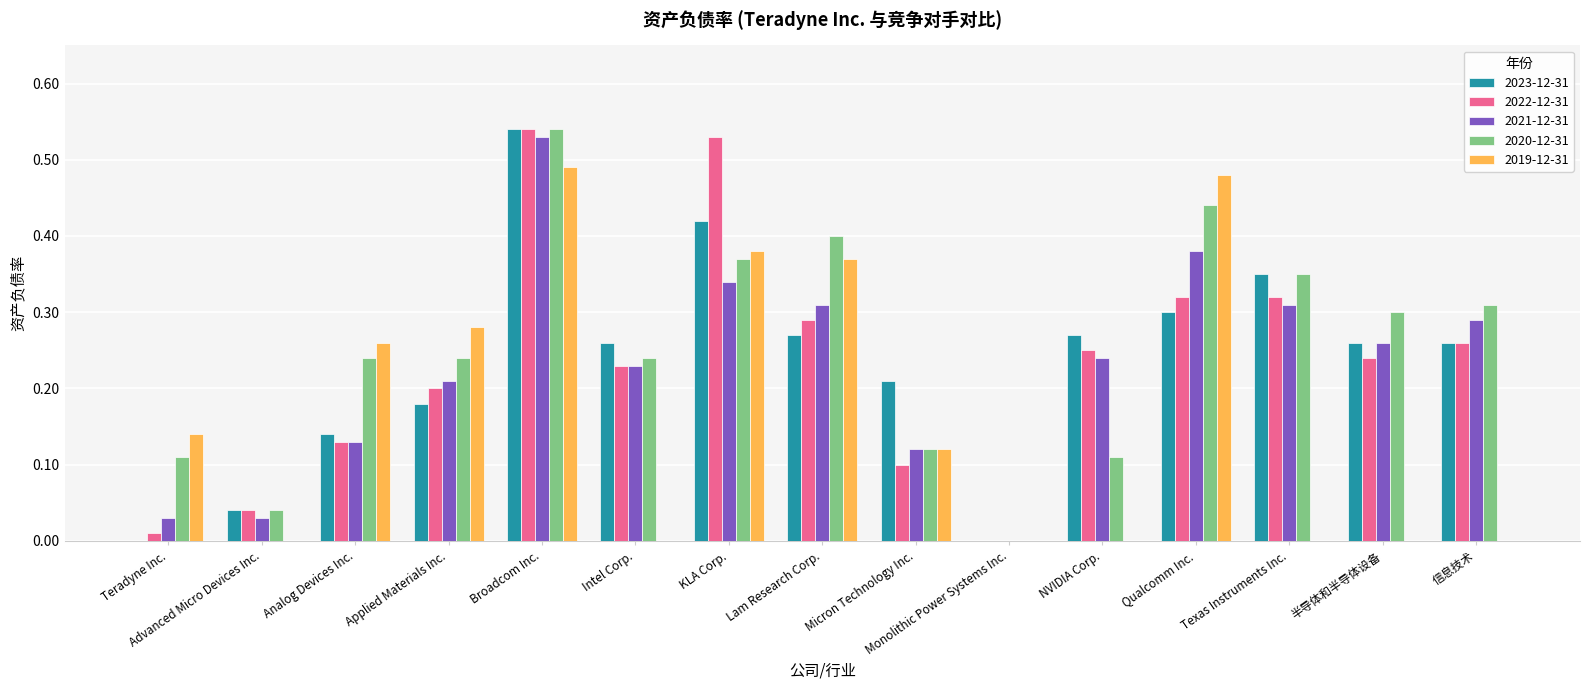

Is the value of 2021-12-31 at 半导体和半导体设备 greater than the value of 2019-12-31 at Intel Corp.?

Yes